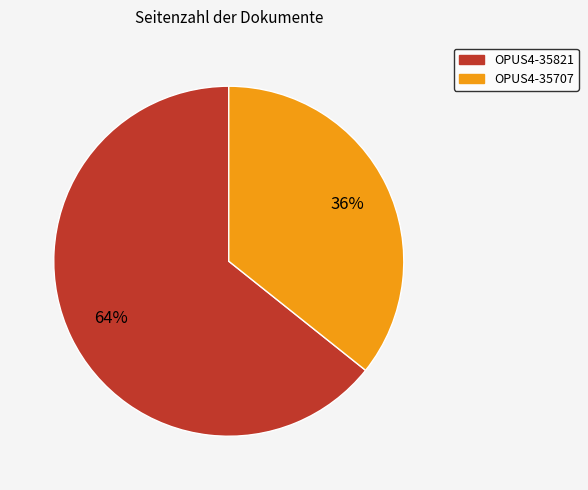

Approximately how many times larger is the value at OPUS4-35821 compared to OPUS4-35707?

1.8